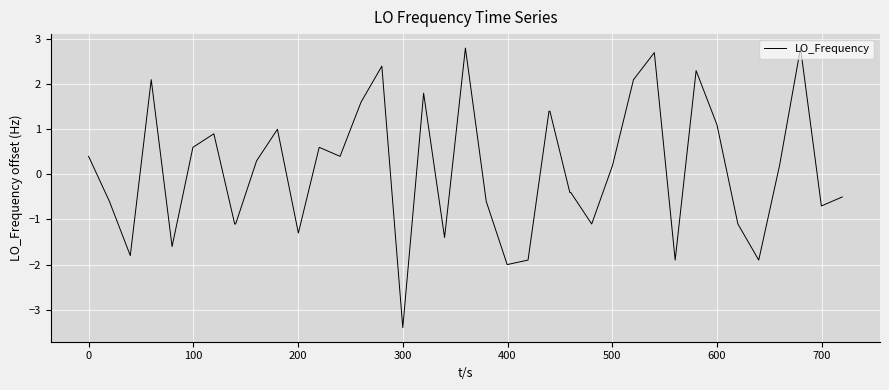

What is the difference between the maximum and minimum values?

6.2